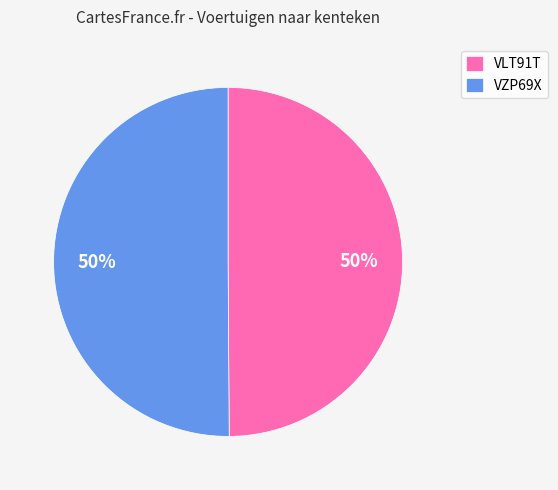

Combined, do VZP69X and VLT91T account for over 50%?

Yes